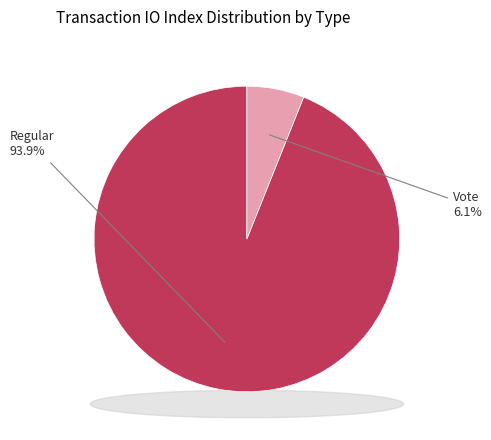

To the nearest percent, what percentage of the pie is Vote?

6%